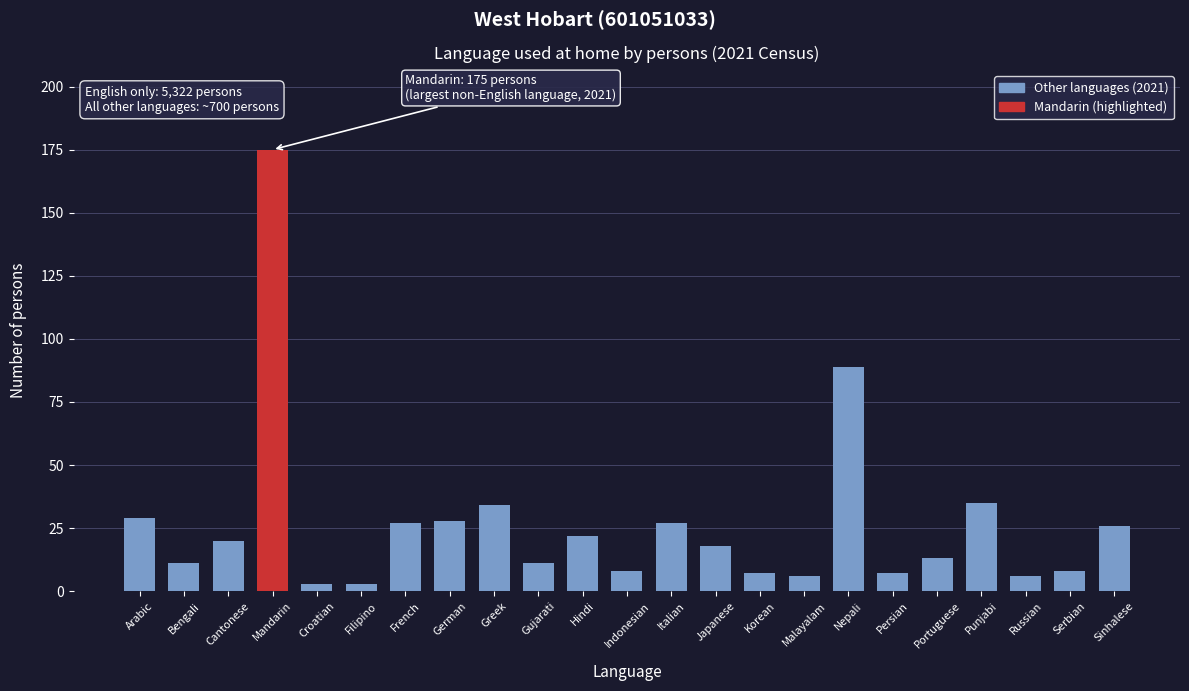

Reading right to left, extract all data points from this chart.

26	8	6	35	13	7	89	6	7	18	27	8	22	11	34	28	27	3	3	175	20	11	29